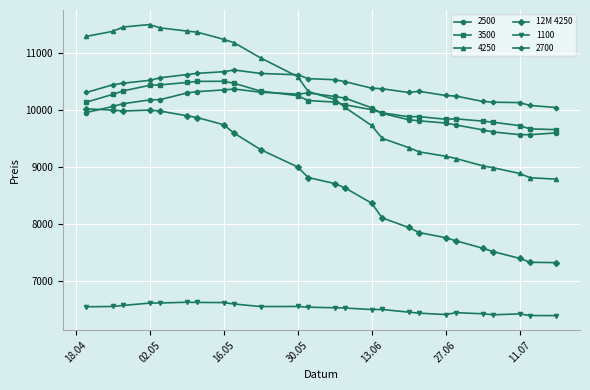

True or false: 1100 and 12M 4250 intersect in this chart.

False